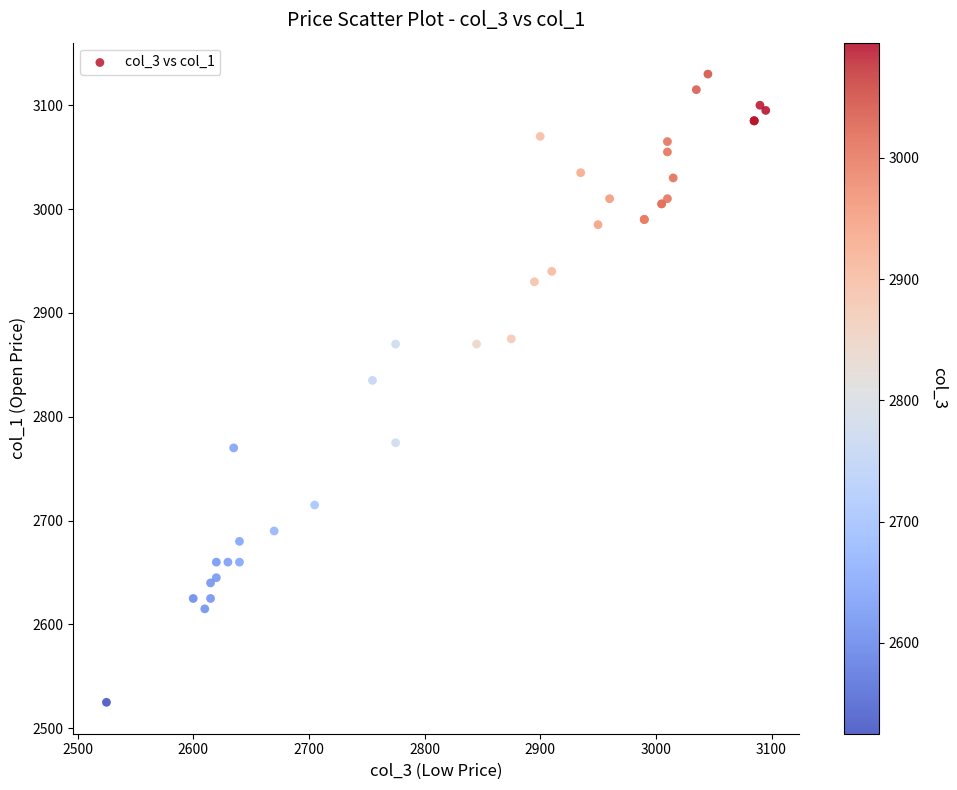

What Y value in the scatter plot is closest to 2827?

2835